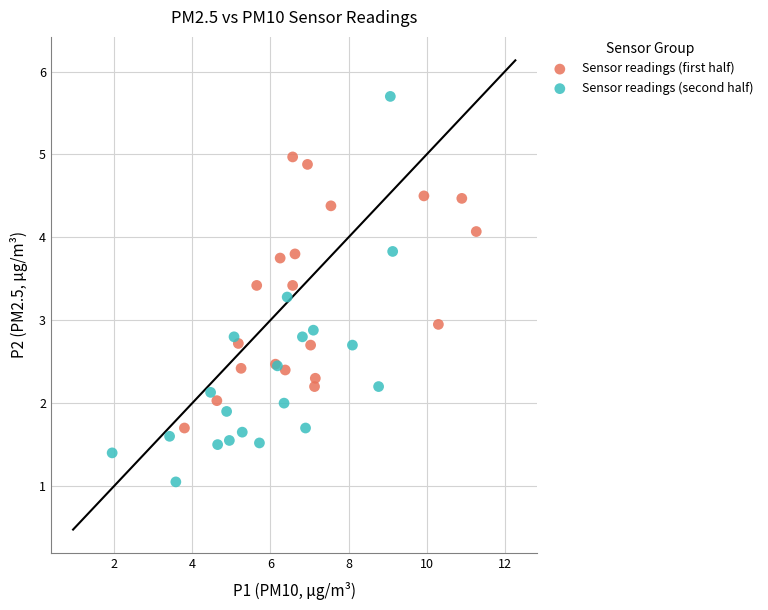

Which series contains the lowest Y value?

Sensor readings (second half)